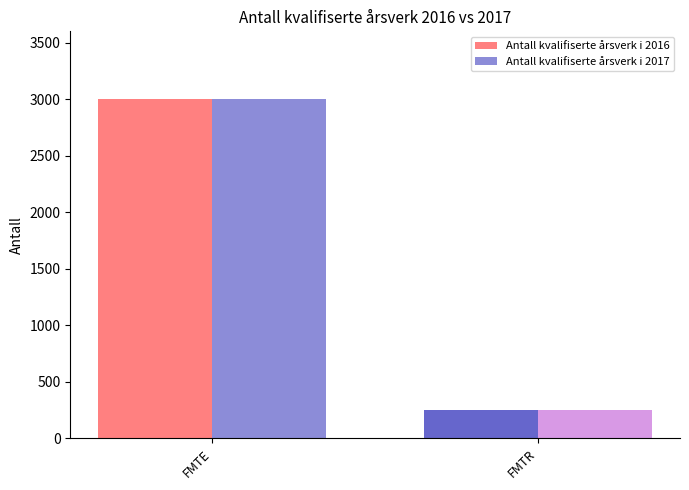

What is the maximum value shown in the chart?

3000